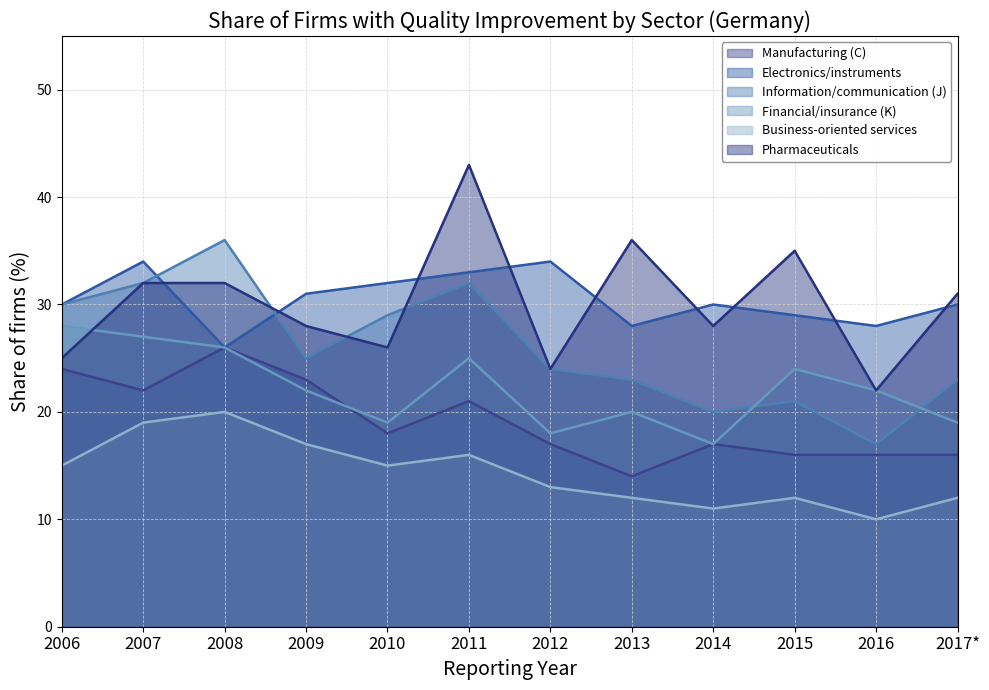

What is the maximum value shown in the chart?

43